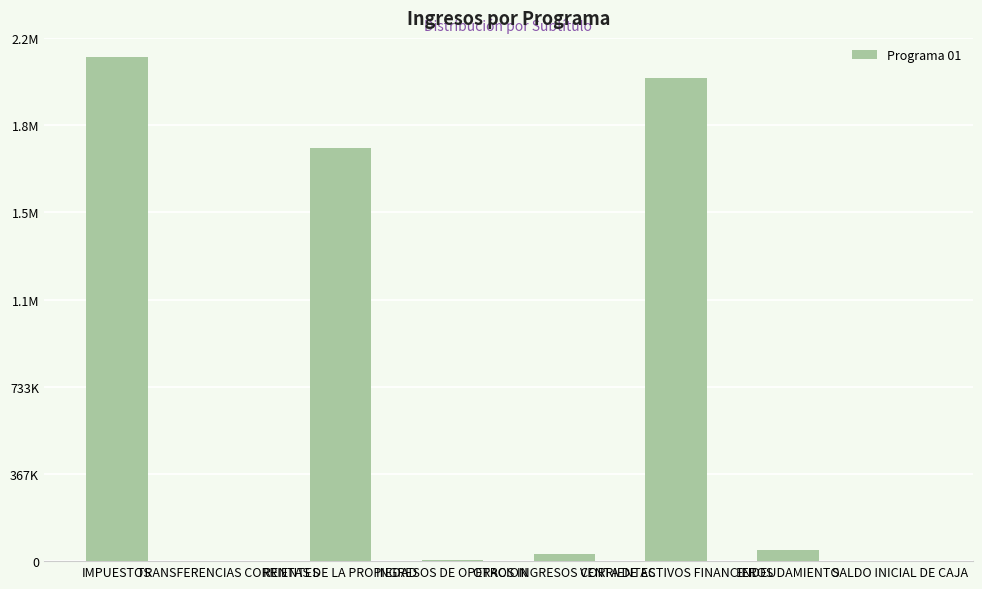

Reading left to right, extract all data points from this chart.

IMPUESTOS=2121000	TRANSFERENCIAS CORRIENTES=20	RENTAS DE LA PROPIEDAD=1736454	INGRESOS DE OPERACION=5259	OTROS INGRESOS CORRIENTES=30133	VENTA DE ACTIVOS FINANCIEROS=2032149	ENDEUDAMIENTO=48000	SALDO INICIAL DE CAJA=2000